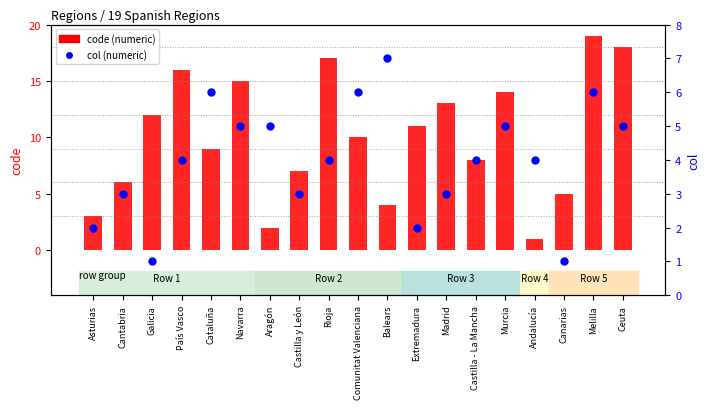

Between Galicia and Rioja, which is larger?

Rioja